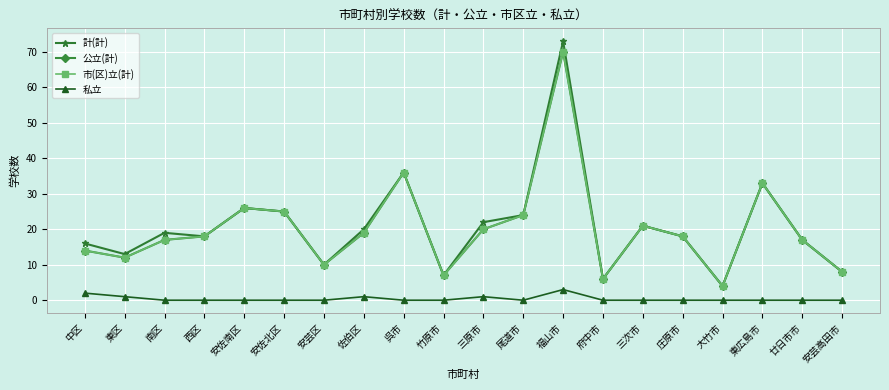

What is the approximate value of 計(計) at 福山市?

73